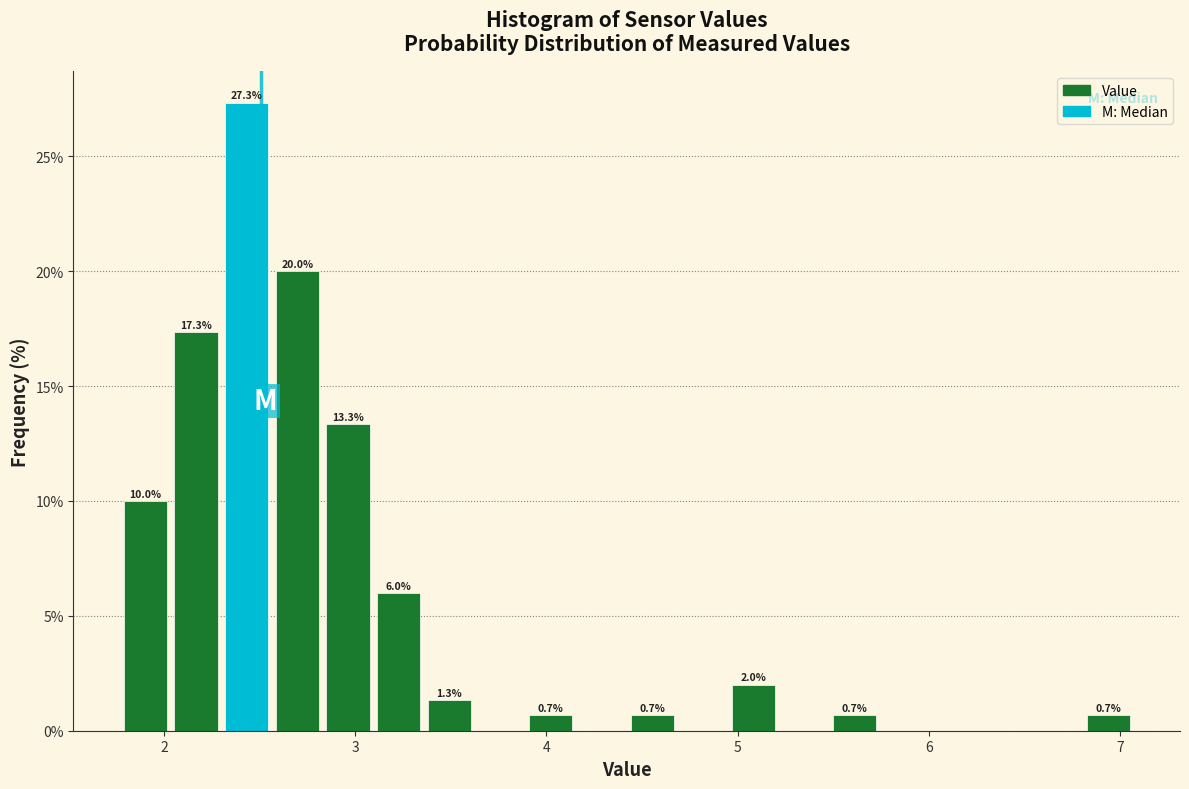

Read against the x-axis, roughly where is the centre of the tallest bar?

2.4